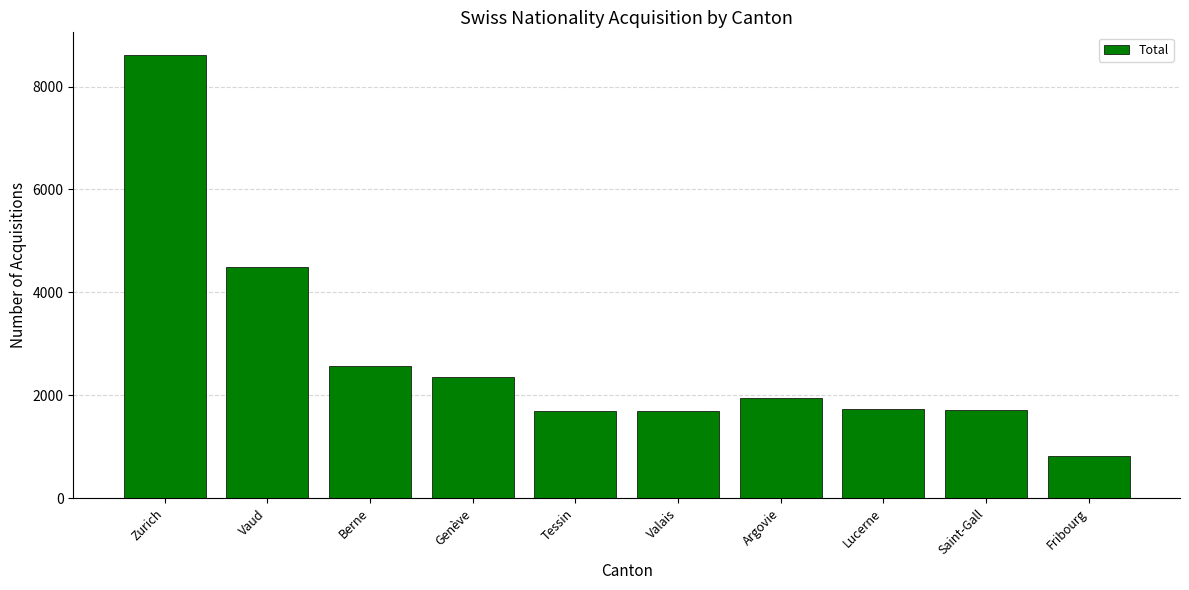

What is the value of the 8th bar from the left?

1732